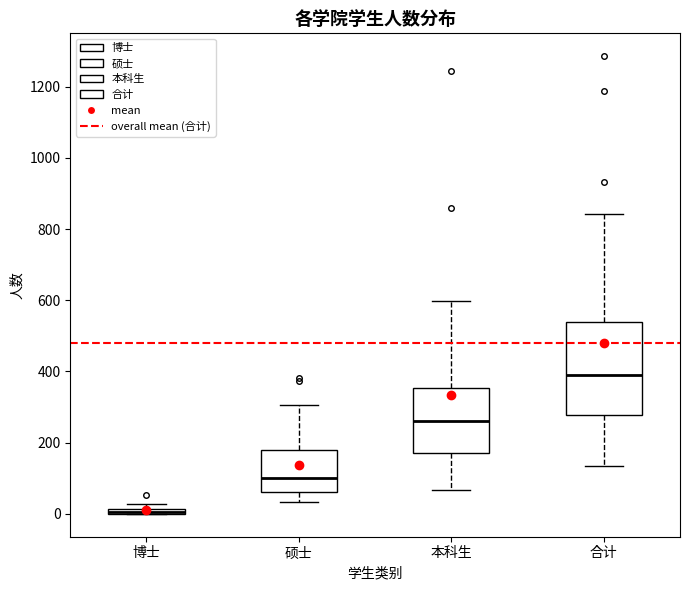

Comparing the boxes themselves (not the whiskers), which one is the tallest?

合计